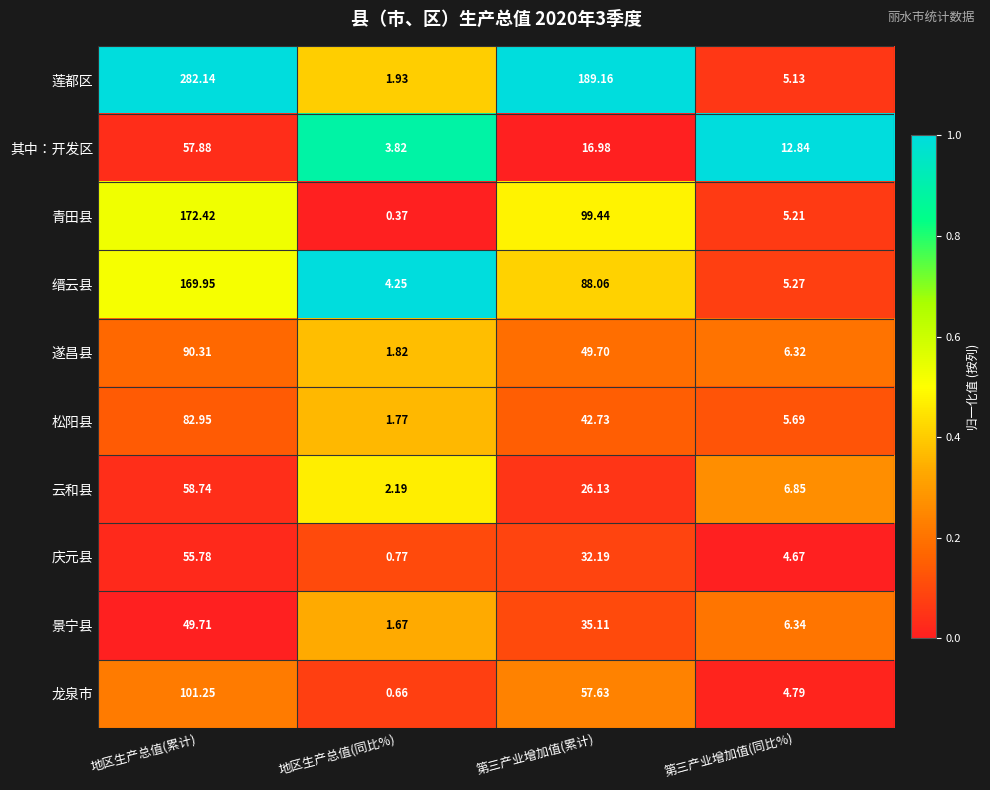

Where does the 云和县 series first go above 26?

地区生产总值(累计)